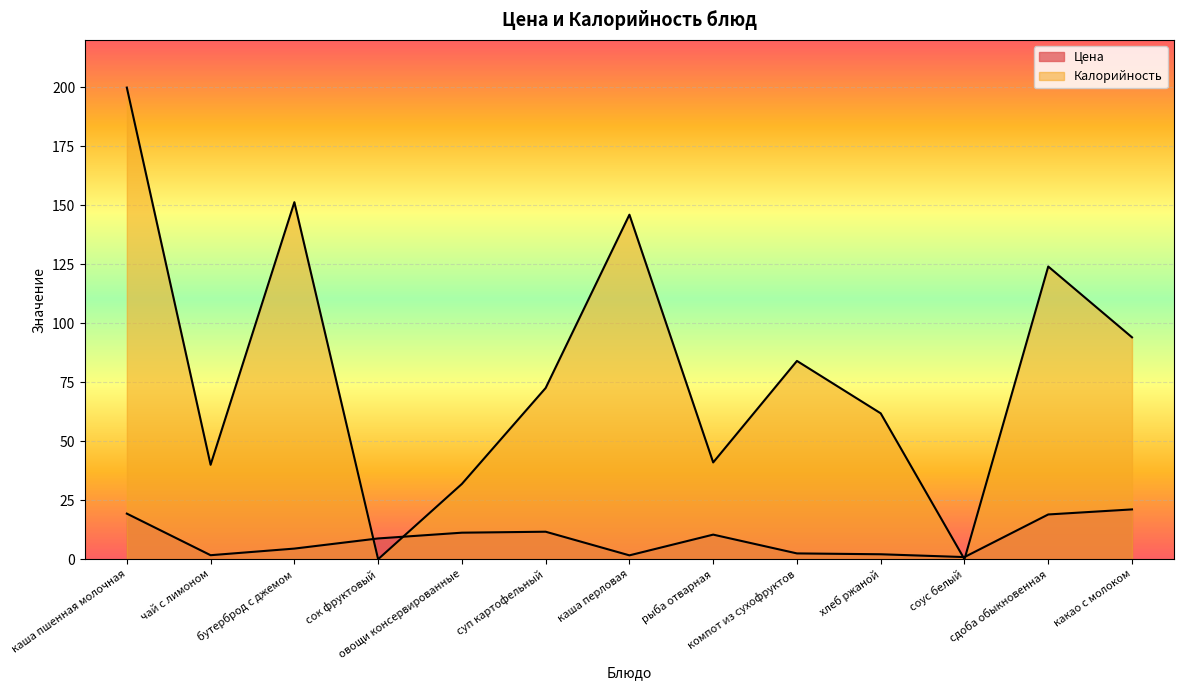

Where is Калорийность nearest to the value 99?

какао с молоком